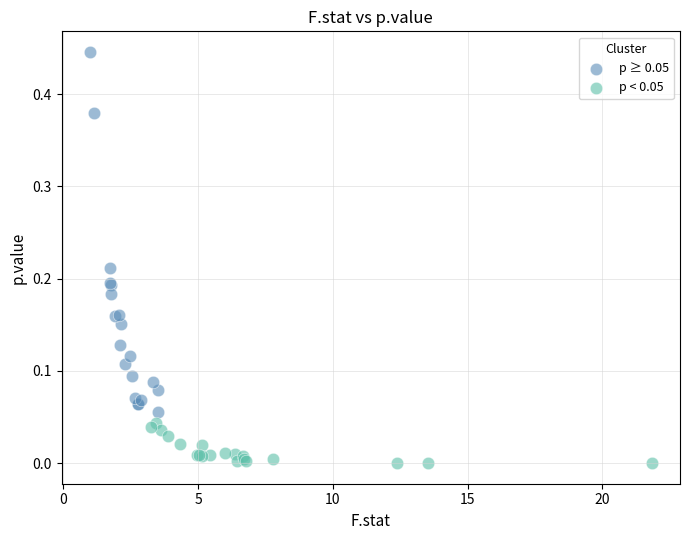

Which series has the largest Y range (max minus min)?

p ≥ 0.05